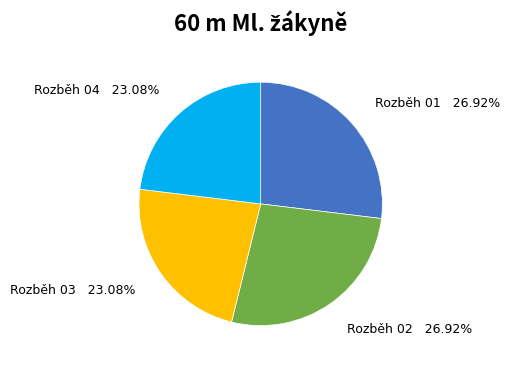

To the nearest percent, what portion does Rozběh 03 represent?

23%